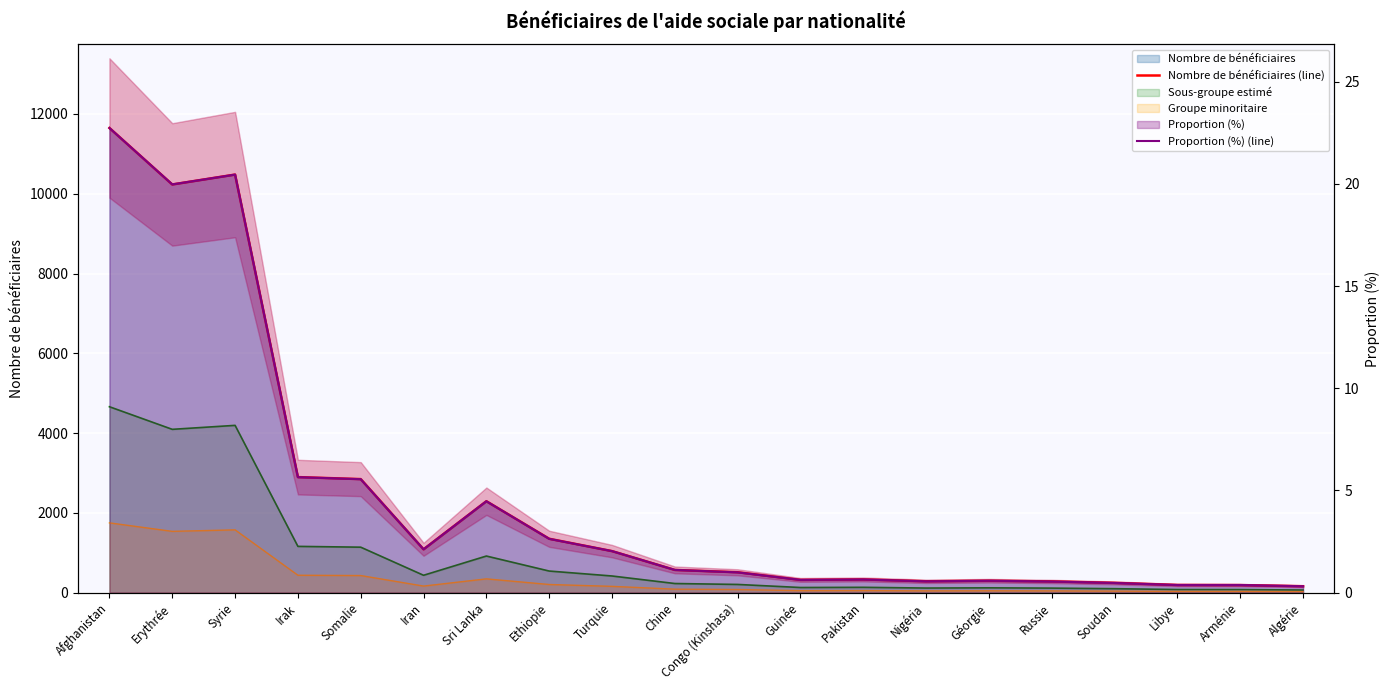

Reading left to right, list all the values displayed in this chart.

Nombre de bénéficiaires (line): 11649.0	10232.0	10481.0	2895.0	2845.0	1084.0	2290.0	1349.0	1039.0	567.0	509.0	317.0	329.0	283.0	297.0	279.0	243.0	190.0	187.0	159.0
Proportion (%) (line): 22.7	20.0	20.5	5.7	5.5	2.1	4.5	2.6	2.0	1.1	1.0	0.6	0.6	0.6	0.6	0.5	0.5	0.4	0.4	0.3